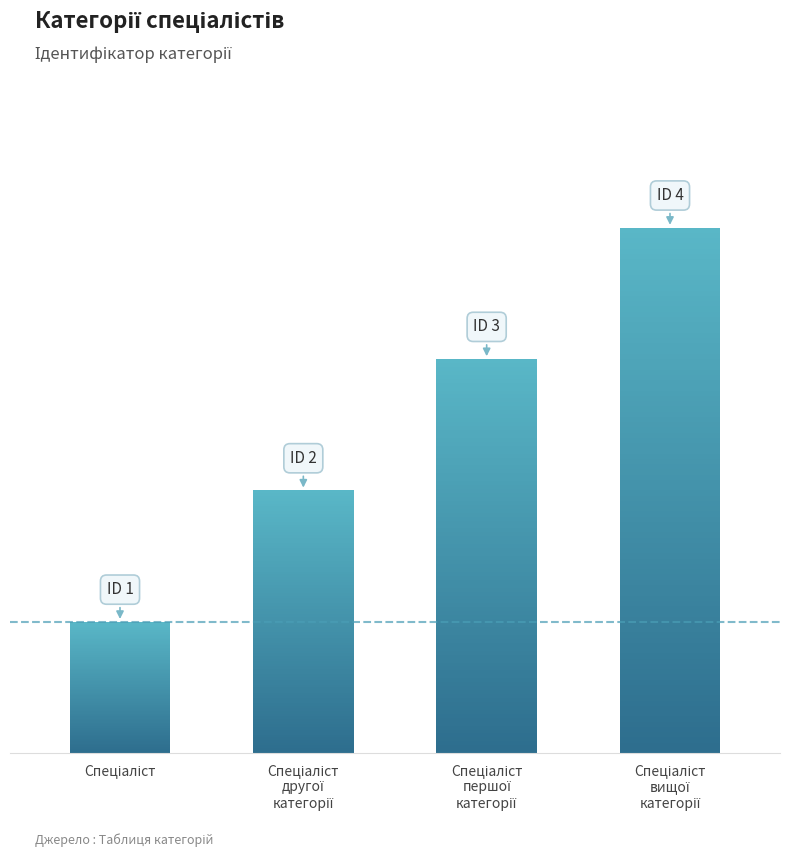

Which category has the highest value across all series?

Спеціаліст
вищої
категорії